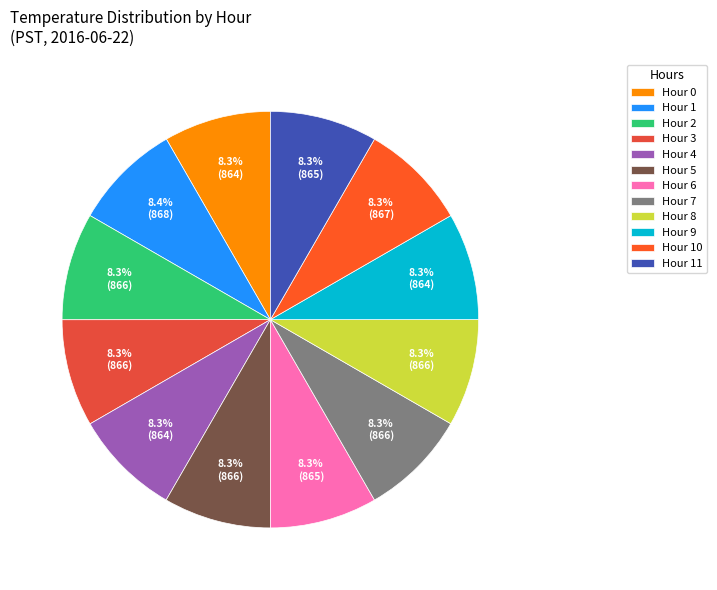

Between Hour 6 and Hour 11, which is larger?

Hour 11